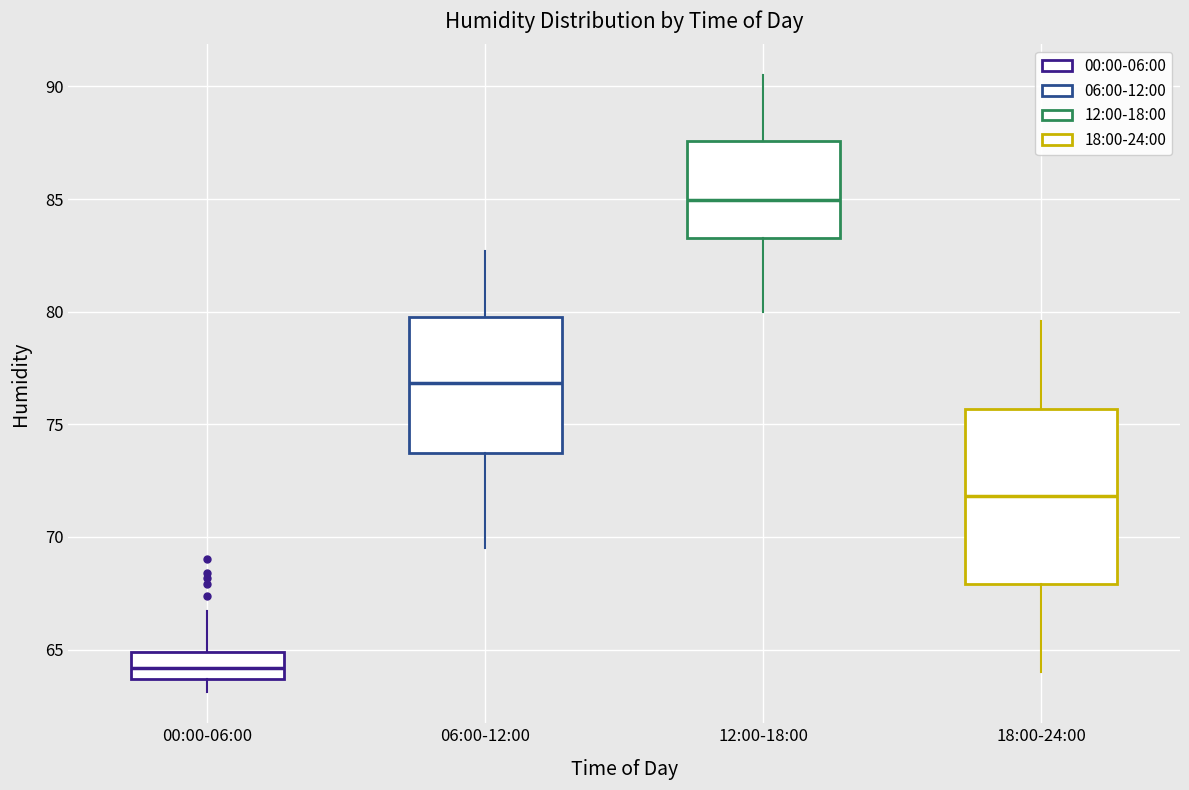

Reading left to right, transcribe this box plot: for each box, give where its median line is, the range the box spans, and where its two whiskers end, as read against the y-axis. The values are not printed on the chart, so give them approximately, as read against the axis.

00:00-06:00: median 64.0, box 63.5 to 65.0, whiskers 63.0 to 66.5
06:00-12:00: median 77.0, box 73.5 to 80.0, whiskers 69.5 to 82.5
12:00-18:00: median 85.0, box 83.5 to 87.5, whiskers 80.0 to 90.5
18:00-24:00: median 72.0, box 68.0 to 75.5, whiskers 64.0 to 79.5